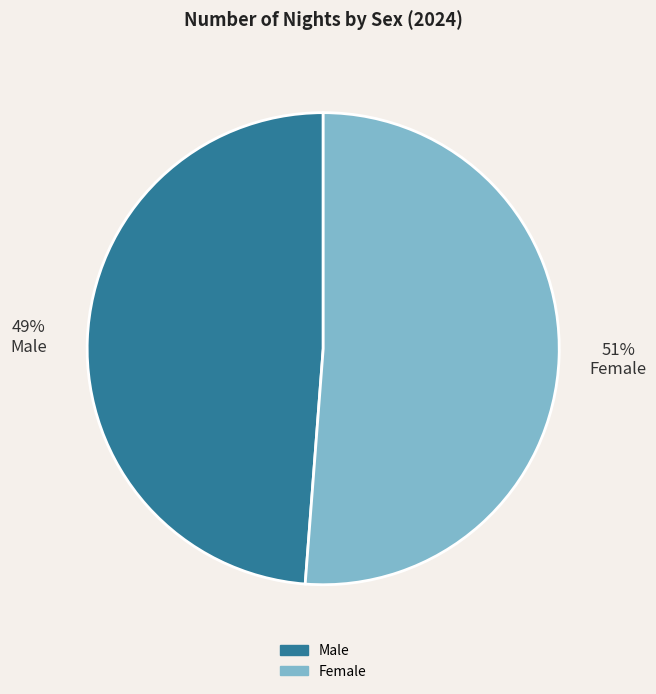

Does Female account for over 50% of the chart?

Yes